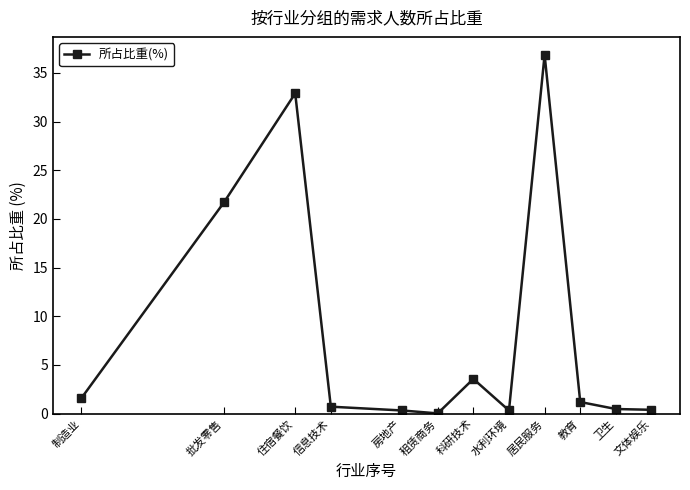

What is the change in value from 水利环境 to 文体娱乐?

+0.1